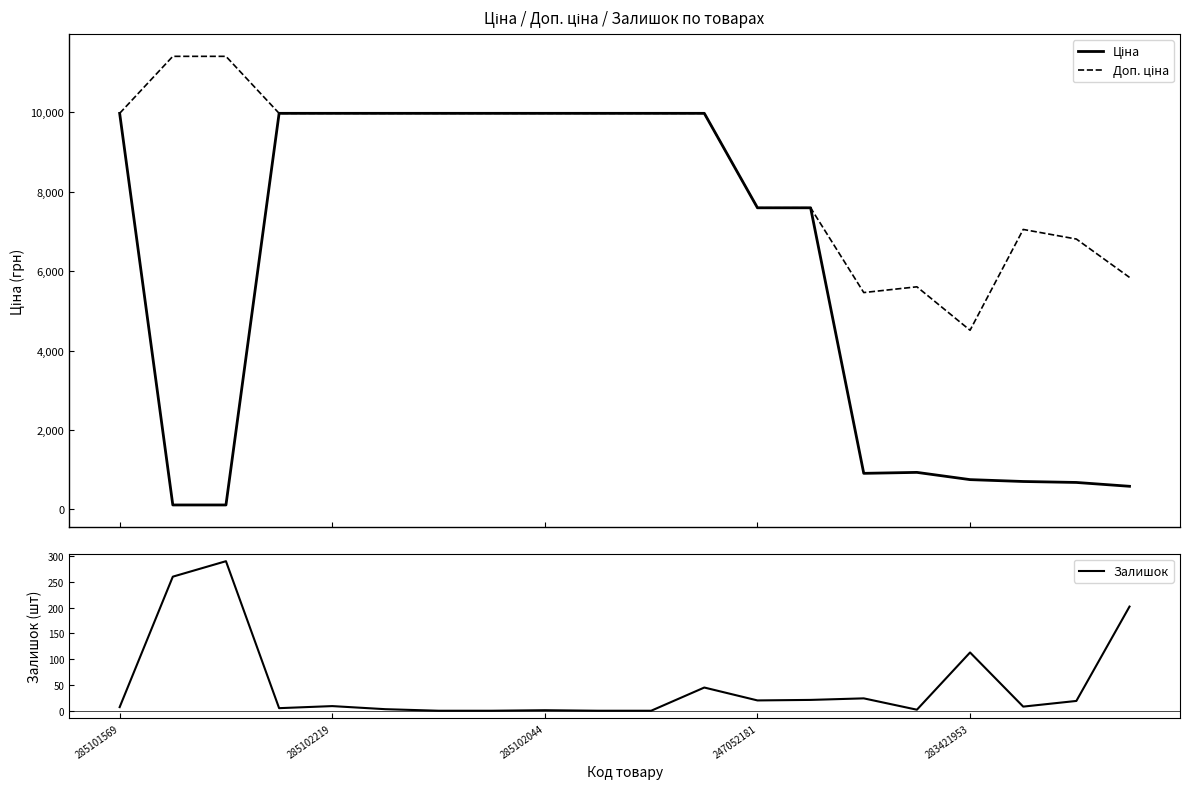

What is the difference between the maximum and minimum values in the Ціна series?

9860.9